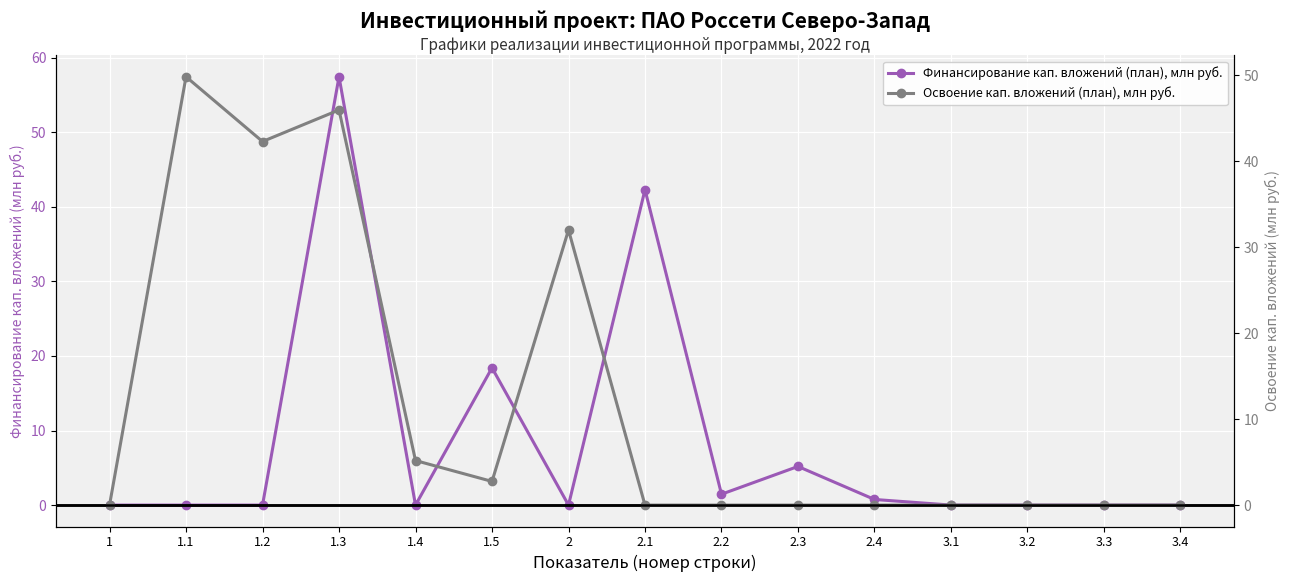

What is the difference between the maximum and second lowest values in the Освоение кап. вложений (план), млн руб. series?

49.8